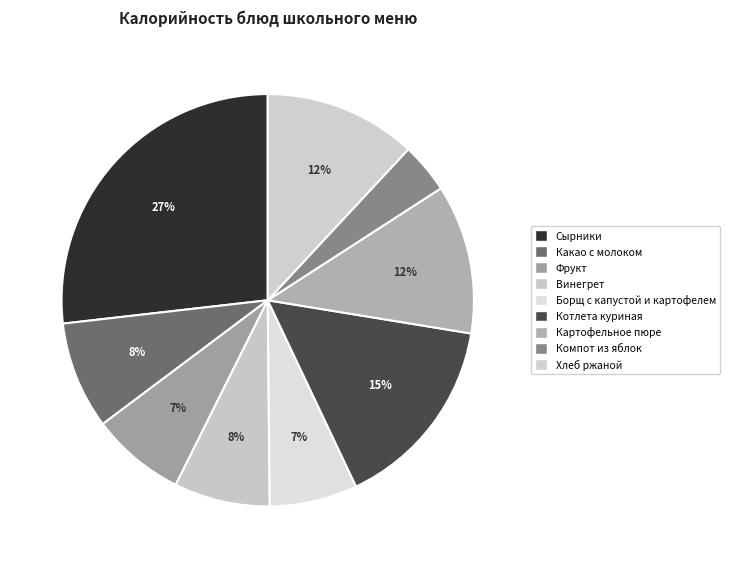

Which category has the biggest portion of the pie?

Сырники